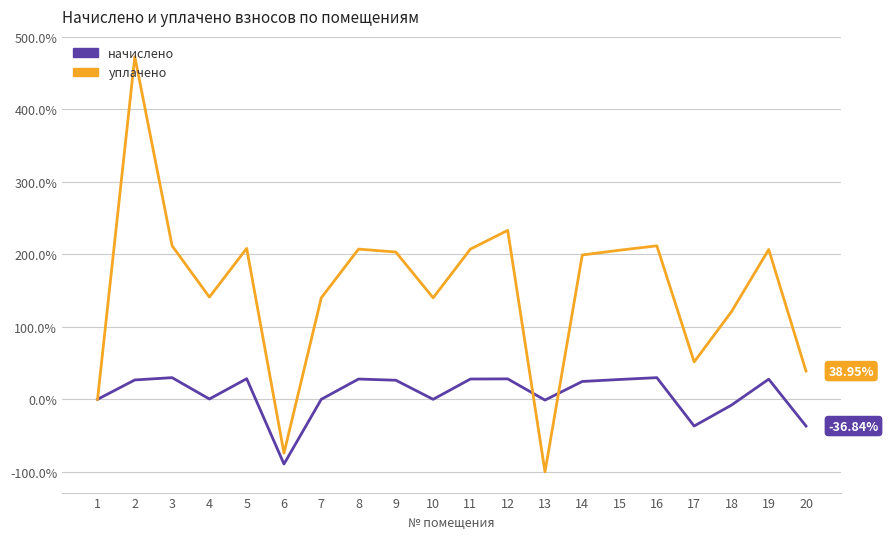

Which category has the lowest value in the начислено series?

6